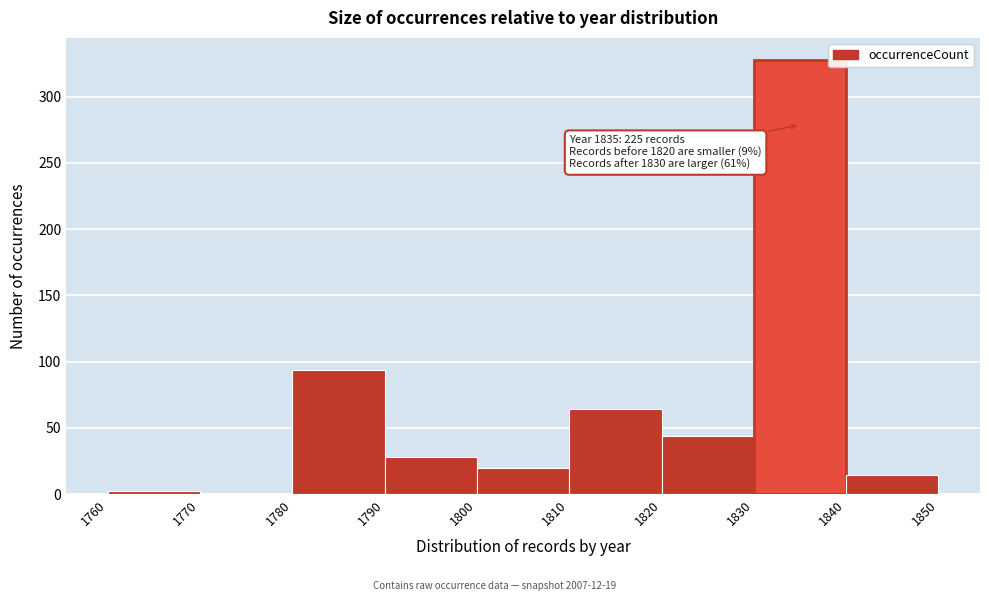

Over which range of the x-axis is the bar tallest?

1830 to 1840